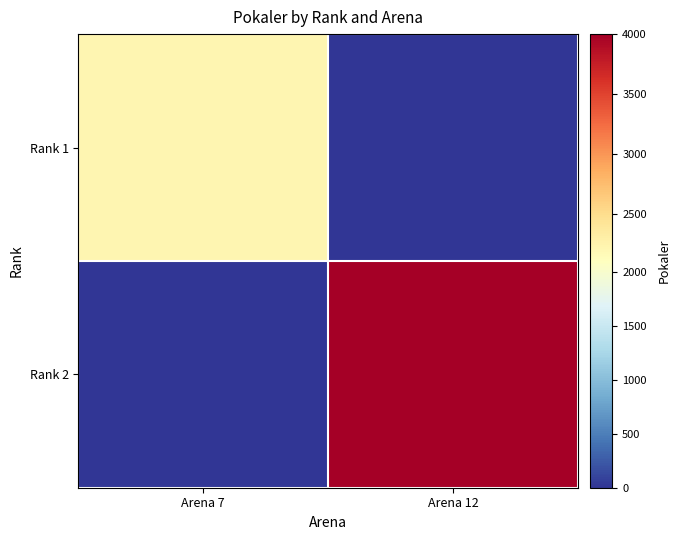

List the series in order of their peak value, lowest first.

Rank 1, Rank 2